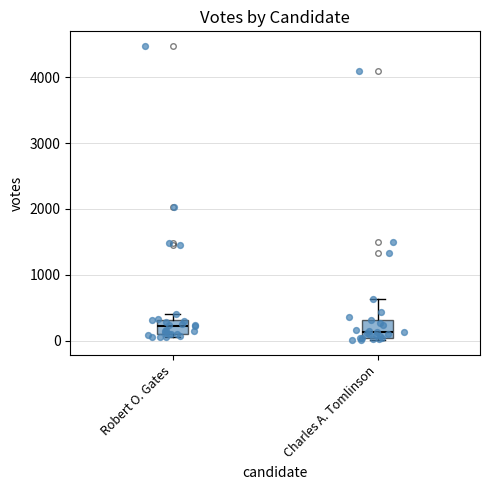

Reading left to right, transcribe this box plot: for each box, give where its median line is, the range the box spans, and where its two whiskers end, as read against the y-axis. The values are not printed on the chart, so give them approximately, as read against the axis.

Robert O. Gates: median 200, box 100 to 300, whiskers 100 (just below the box's lower edge) to 400
Charles A. Tomlinson: median 100 (just above the box's lower edge), box 100 to 300, whiskers 0 to 600